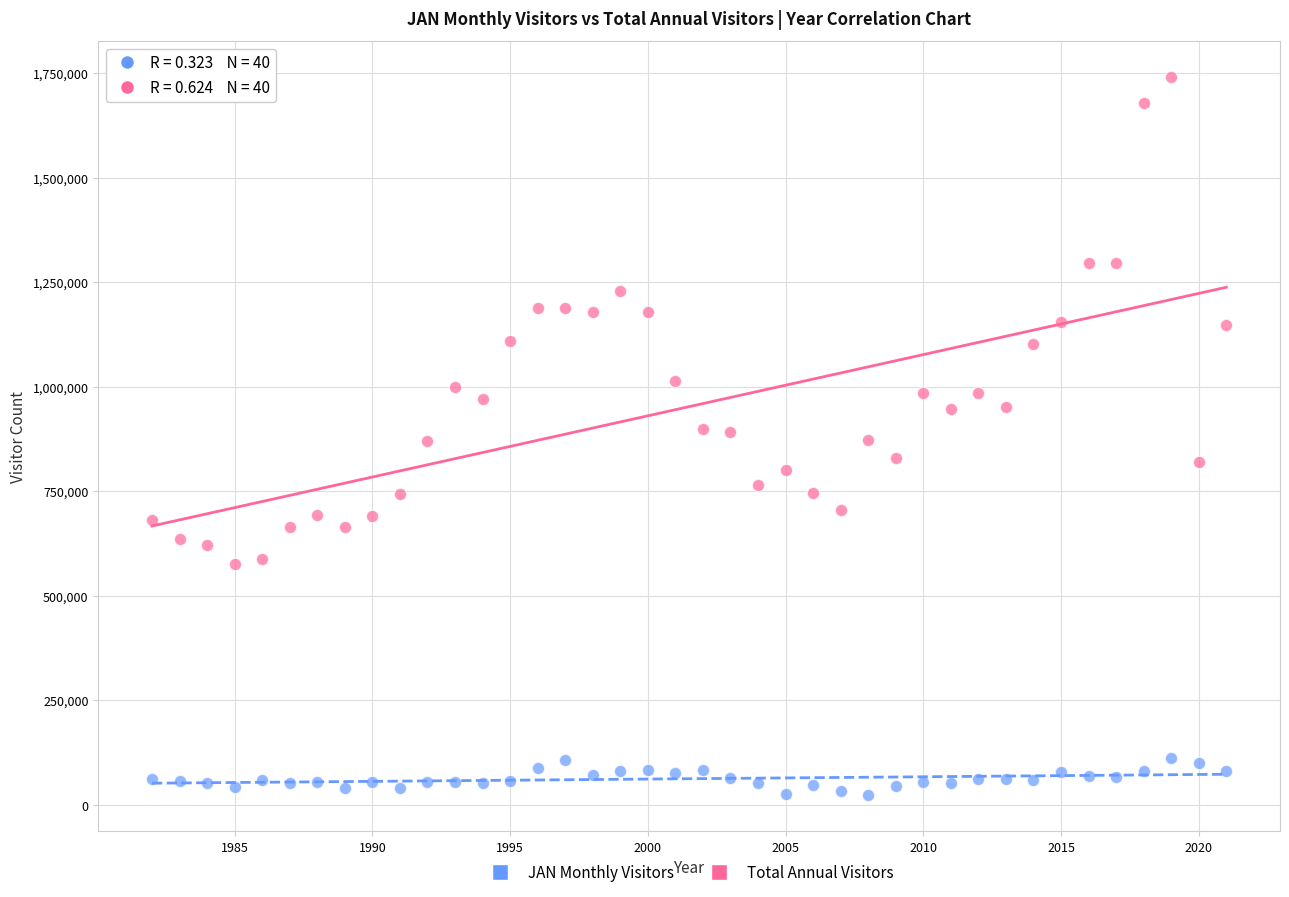

Which series contains the highest Y value?

Total Annual Visitors